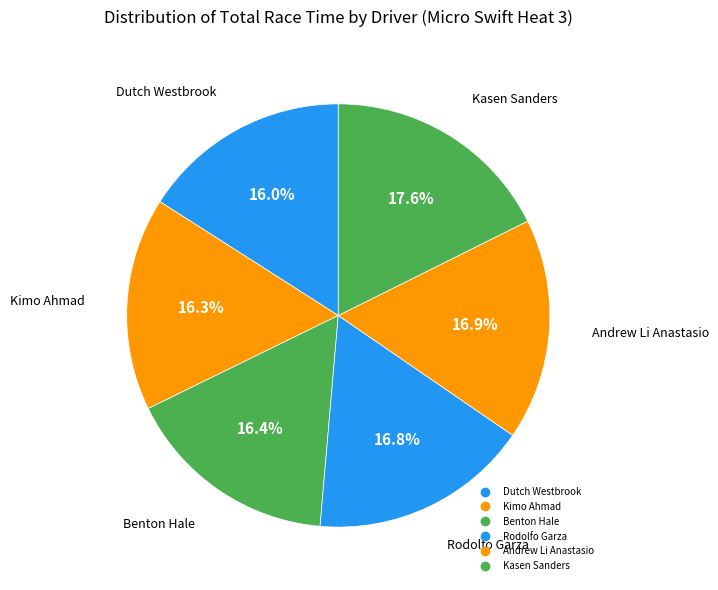

What is the smallest slice in the pie chart?

Dutch Westbrook